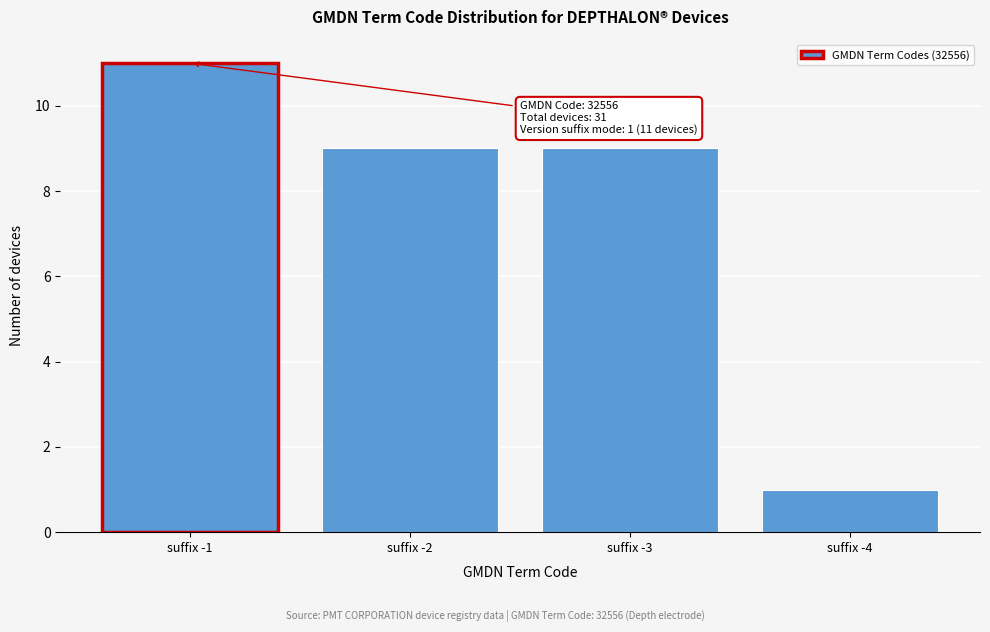

Reading right to left, extract all data points from this chart.

suffix -4=1	suffix -3=9	suffix -2=9	suffix -1=11